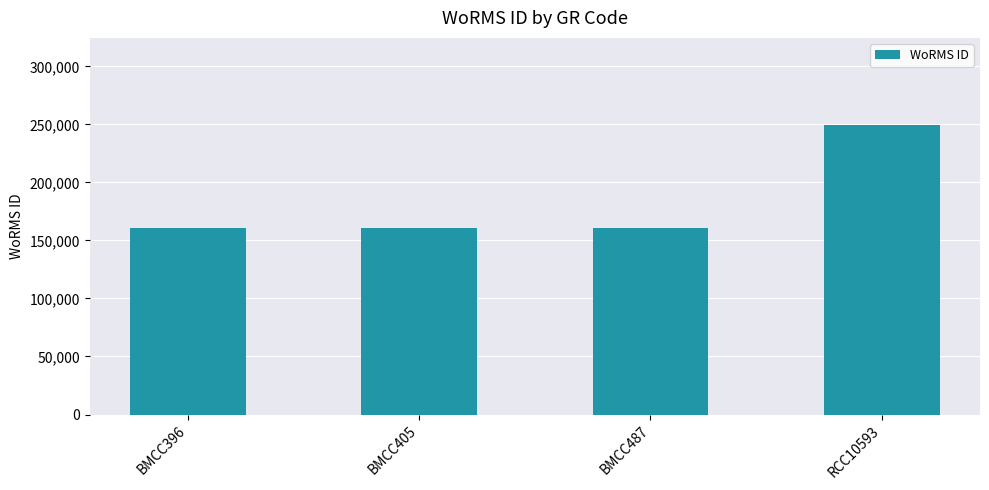

True or false: the data shows 82612 at BMCC405.

False